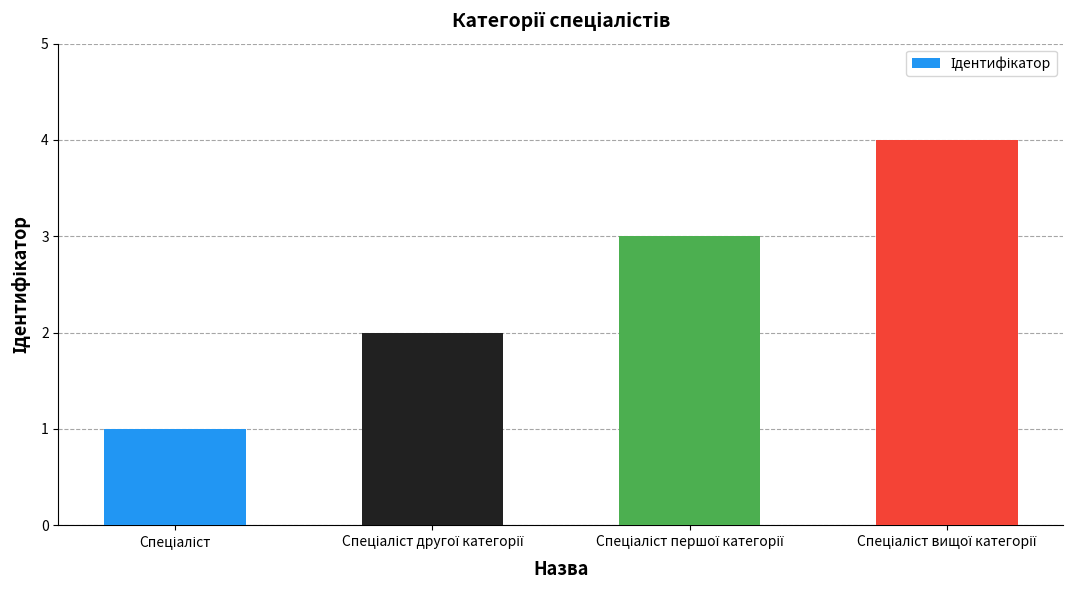

What is the sum of all values?

10